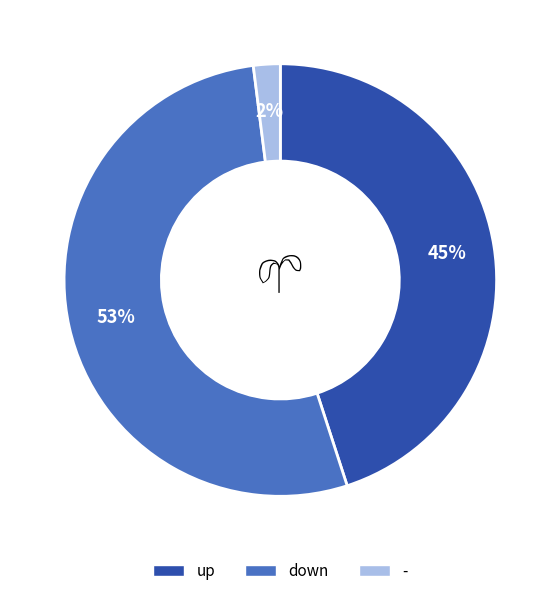

How many segments does this pie chart have?

3